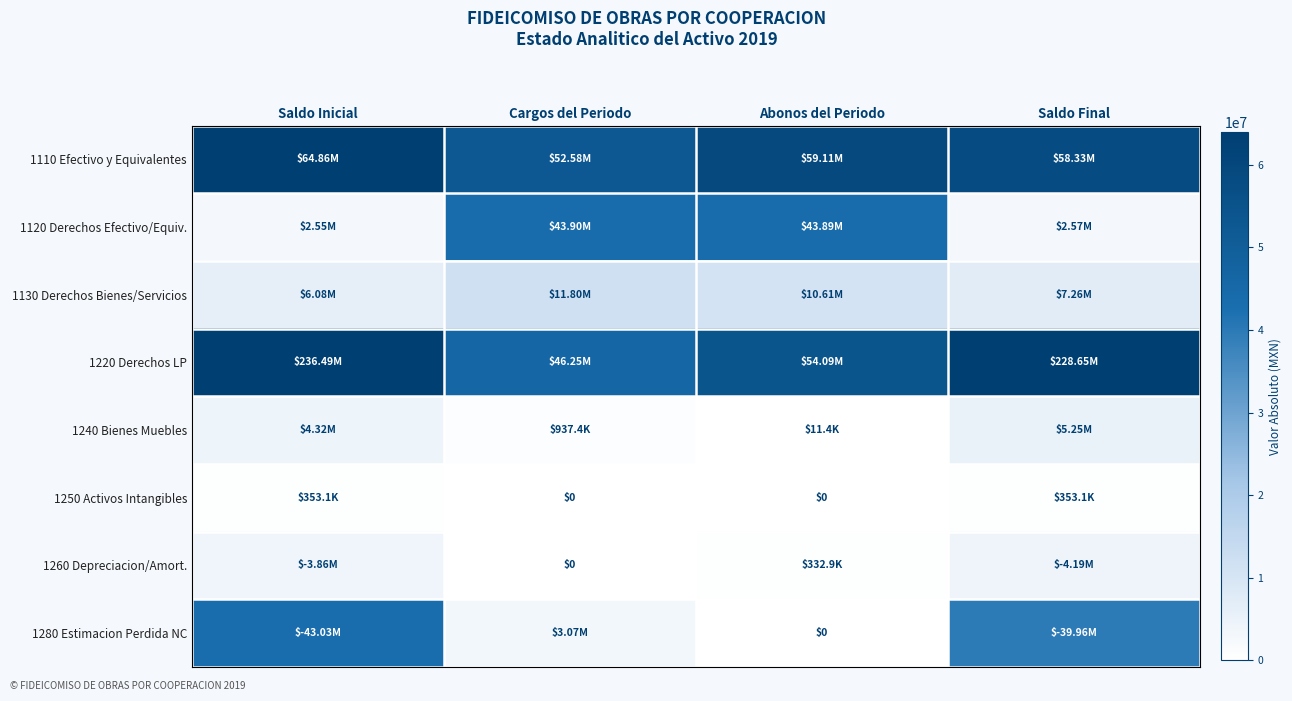

At which category is the sum across all series the highest?

Saldo Inicial